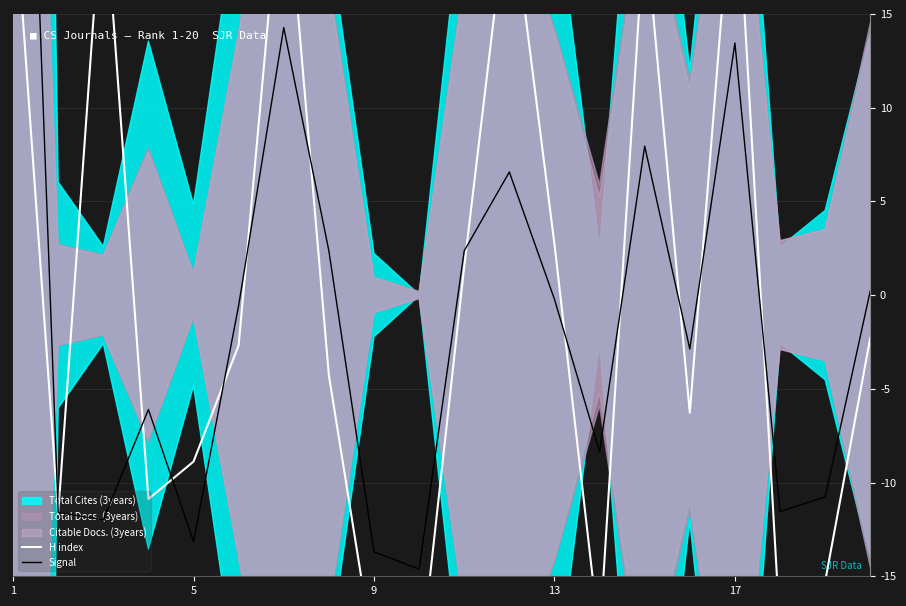

Which series changed the most between 9 and 13?

H index